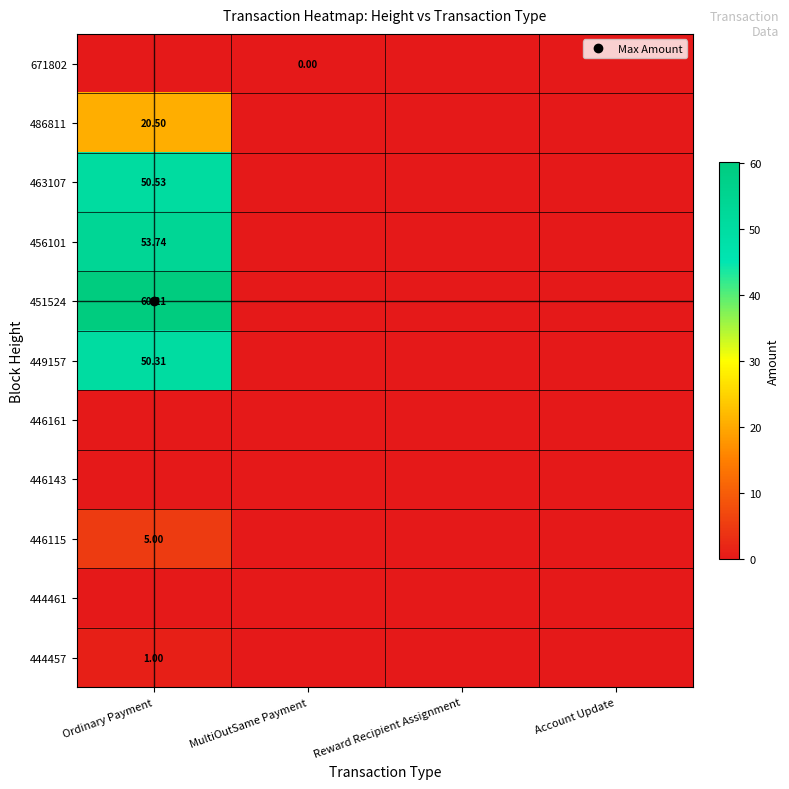

Rank the series at Ordinary Payment from highest to lowest value.

451524, 456101, 463107, 449157, 486811, 446115, 444457, 671802, 446161, 446143, 444461